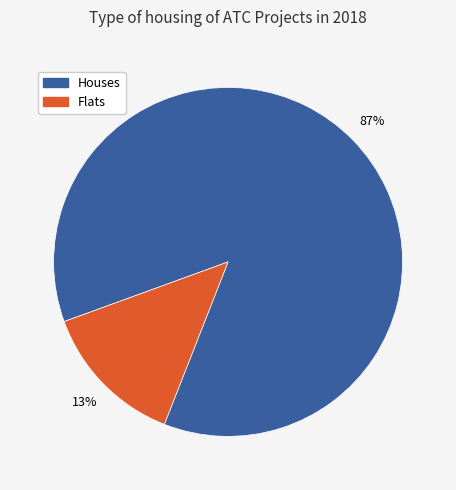

Is it true that Houses is 72% of the pie?

False